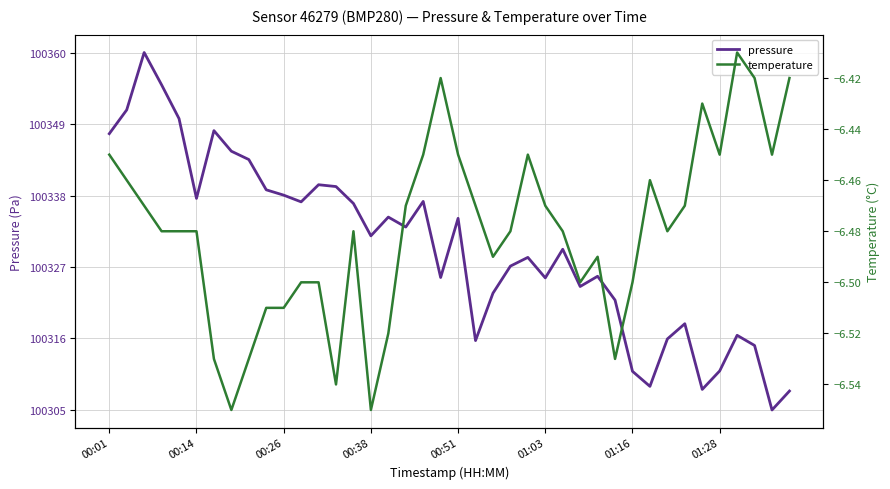

In temperature, how many points are higher than both neighbors (excluding endpoints)?

7